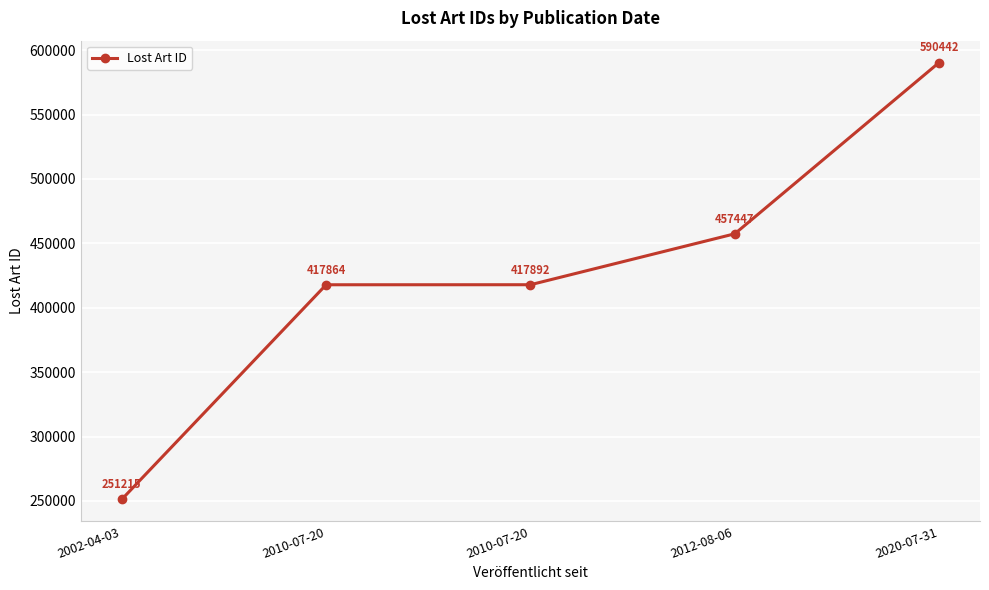

What is the change in value from 2010-07-20 to 2010-07-20?

+28